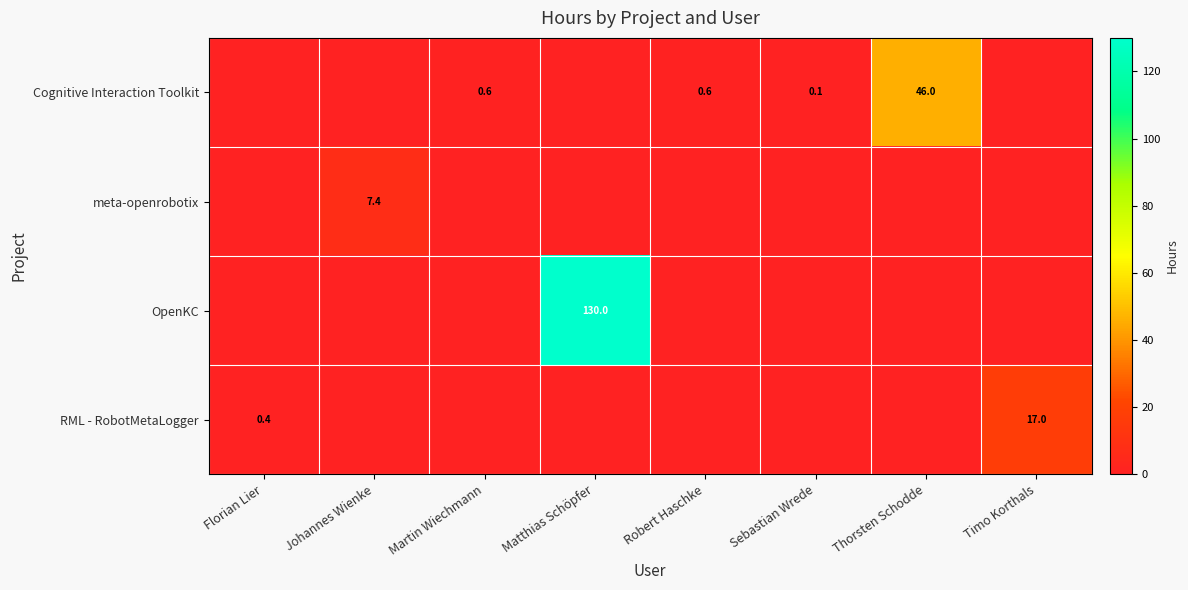

The OpenKC series shows 0.0 at Robert Haschke. True or false?

True